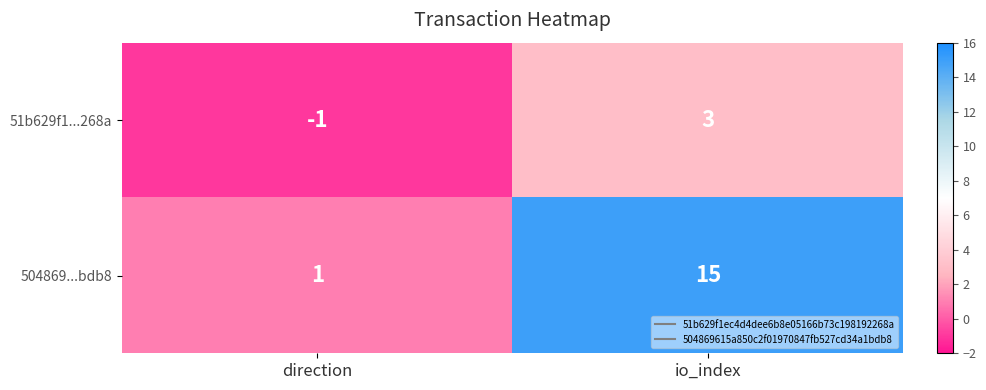

Which label corresponds to the smallest value in the chart?

direction